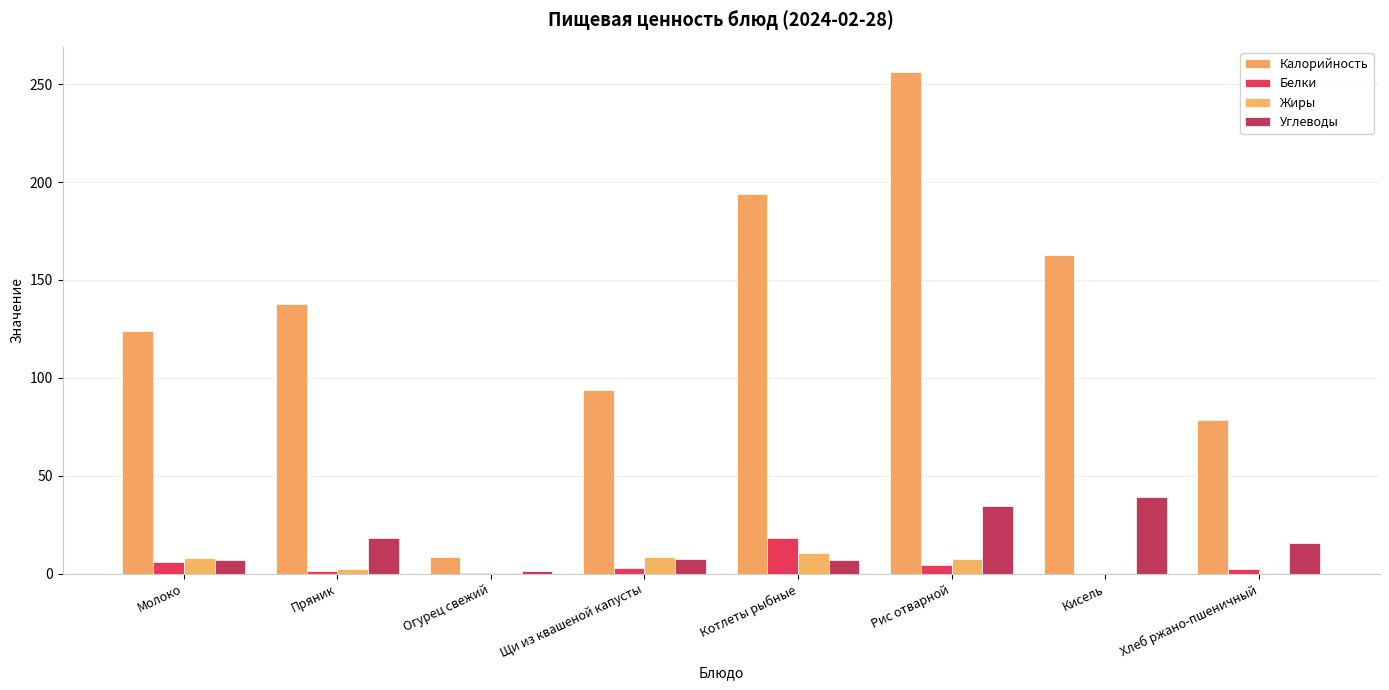

What is the spread (max minus min) of values at Щи из квашеной капусты?

91.2